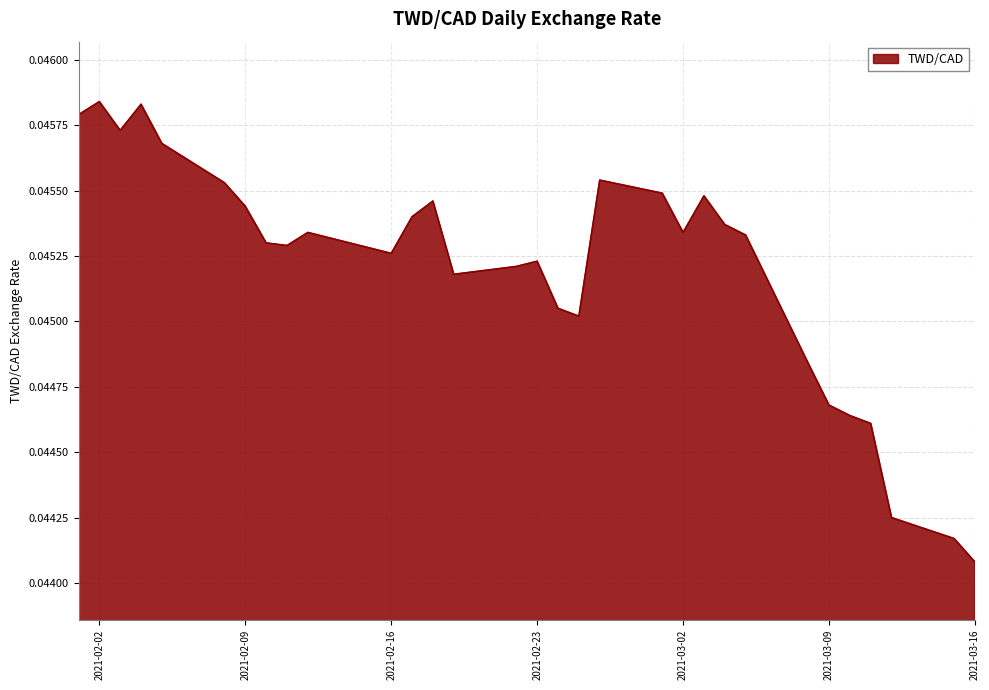

Rank the categories by value from lowest to highest.

2021-03-16, 2021-03-15, 2021-03-12, 2021-03-11, 2021-03-10, 2021-03-09, 2021-03-08, 2021-02-25, 2021-02-24, 2021-02-19, 2021-02-22, 2021-02-23, 2021-02-16, 2021-02-11, 2021-02-10, 2021-03-05, 2021-02-12, 2021-03-02, 2021-03-04, 2021-02-17, 2021-02-09, 2021-02-18, 2021-03-03, 2021-03-01, 2021-02-08, 2021-02-26, 2021-02-05, 2021-02-03, 2021-02-01, 2021-02-04, 2021-02-02